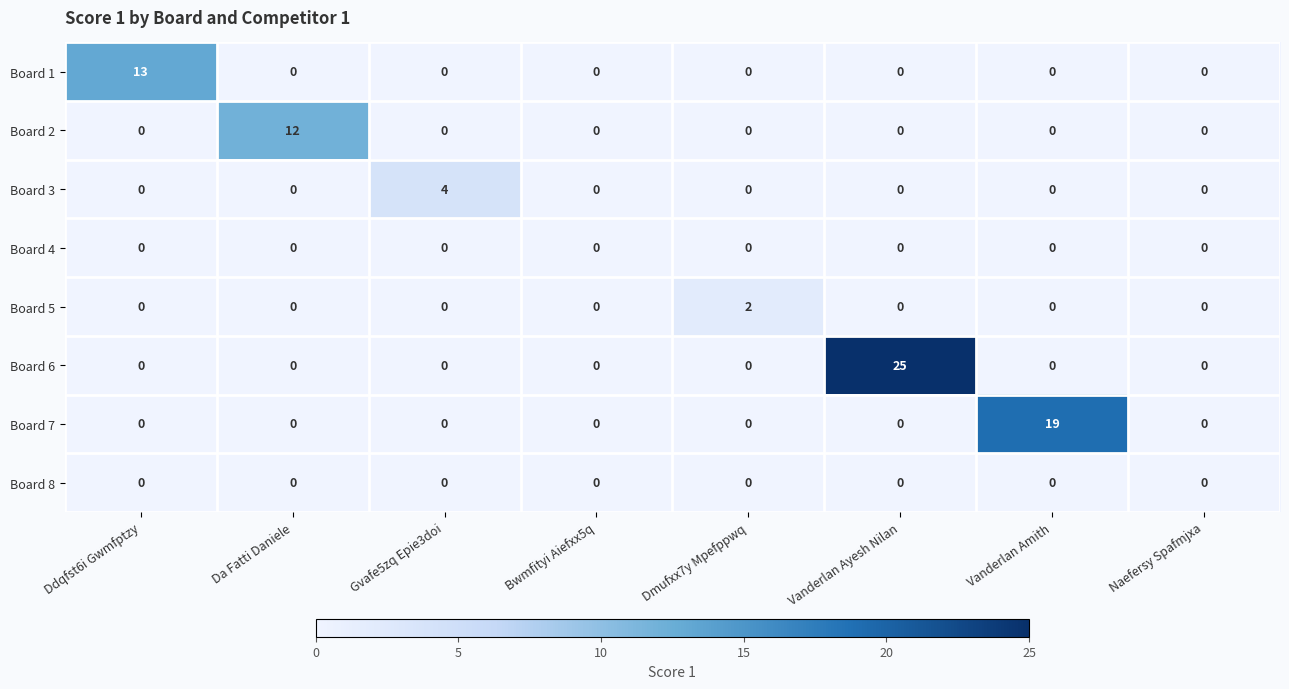

What is the total value across all series at Dmufxx7y Mpefppwq?

2